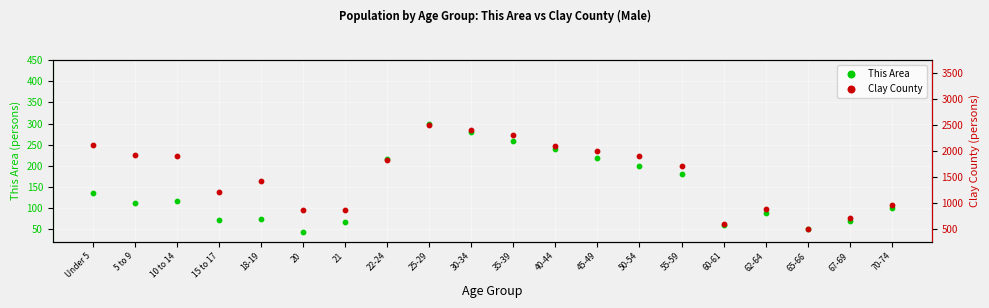

At which category is the sum across all series the highest?

25-29